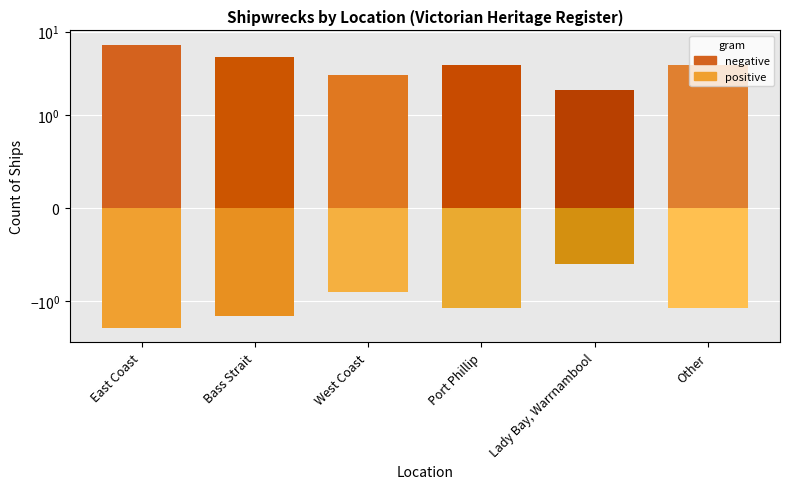

Count the values in the range 3 to 5.

4